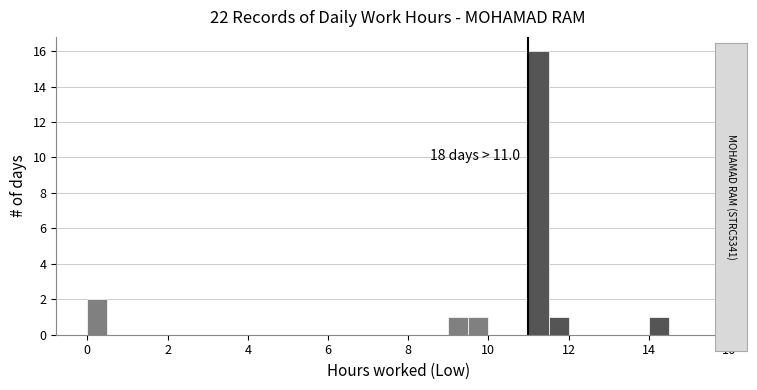

Around what value on the x-axis is the tallest bar? Give the approximate position of its centre, as read against the axis.

11.2